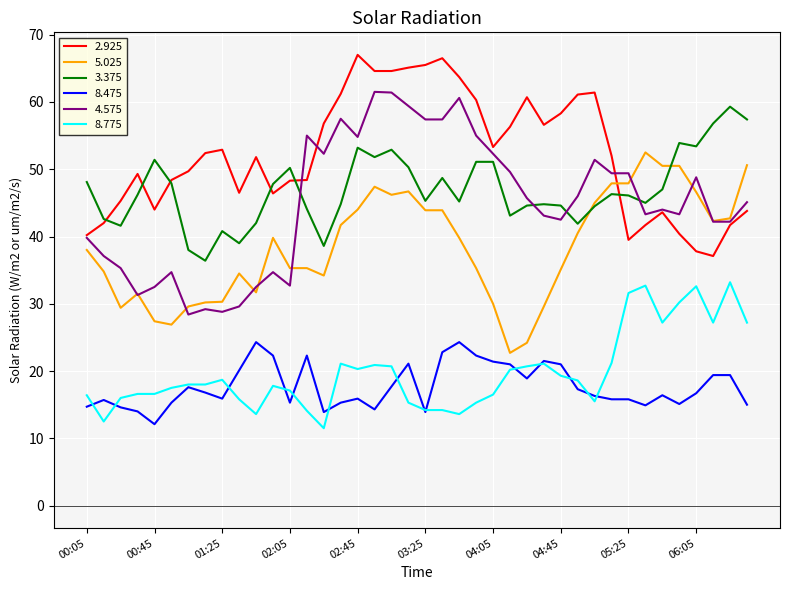

True or false: 2.925 and 8.475 intersect in this chart.

False